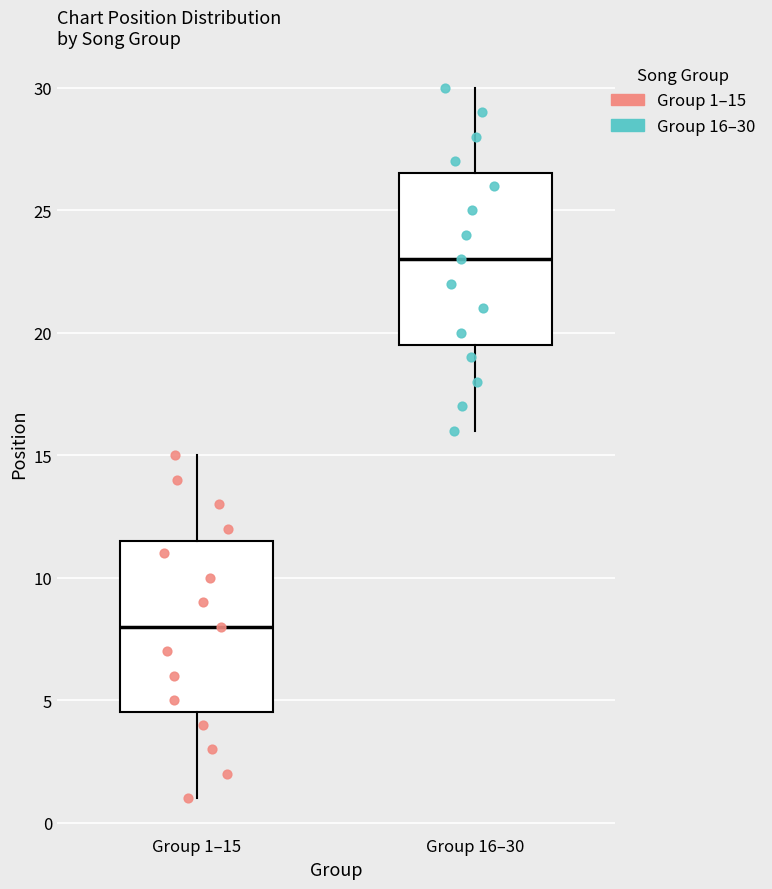

Reading left to right, read every box against the y-axis: the position of its median line, the range the box covers, and the ends of its whiskers. The values are not printed on the chart, so give them approximately, as read against the axis.

Group 1–15: median 8.0, box 4.5 to 11.5, whiskers 1.0 to 15.0
Group 16–30: median 23.0, box 19.5 to 26.5, whiskers 16.0 to 30.0